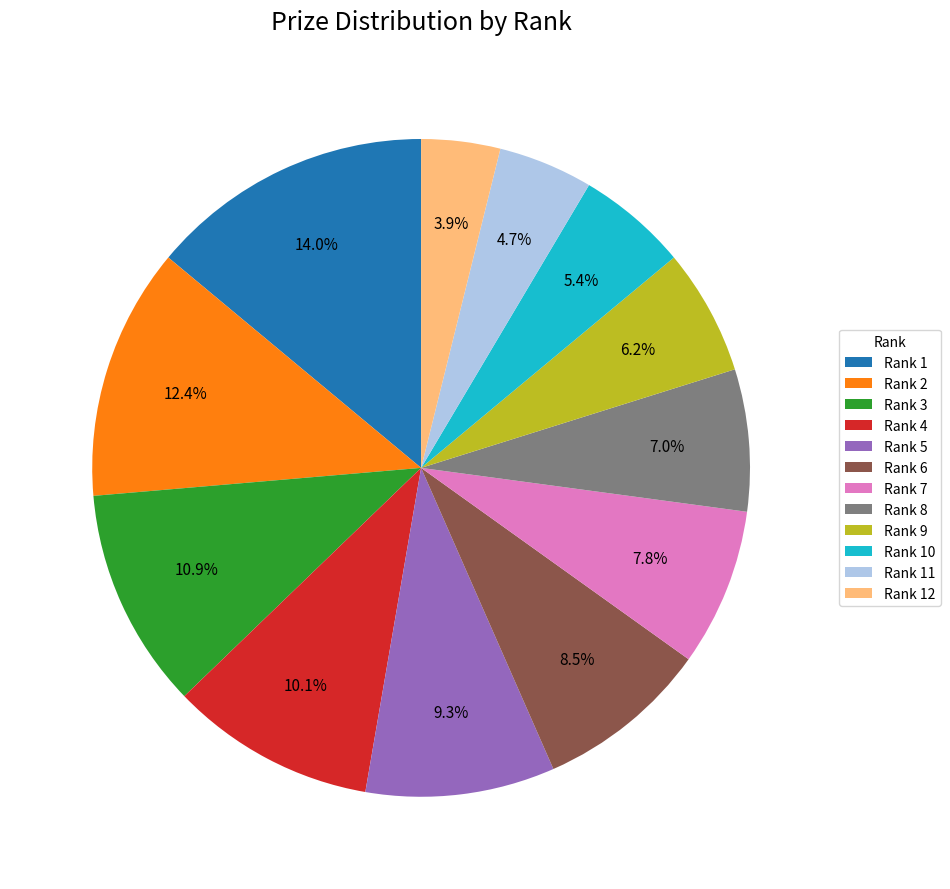

To the nearest percent, what is the difference between the largest and smallest slice percentages?

10%